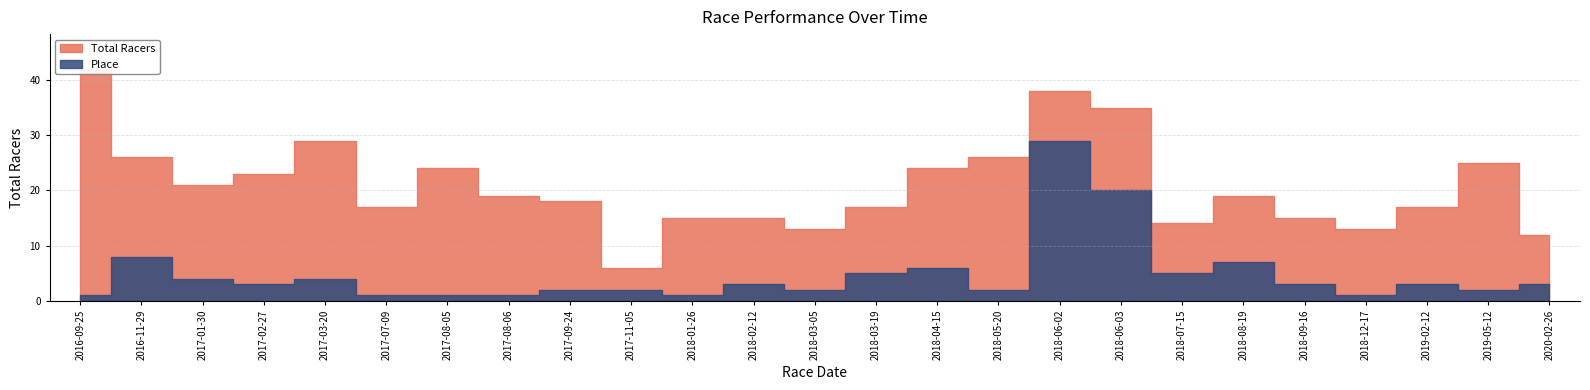

List the series in order of their overall mean, highest first.

Total Racers, Place